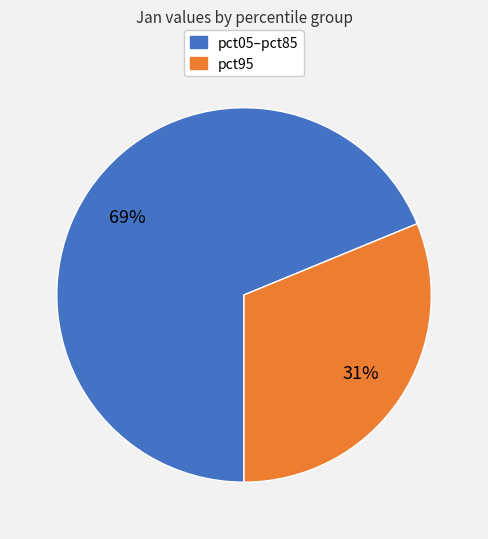

How many slices are in this pie chart?

2